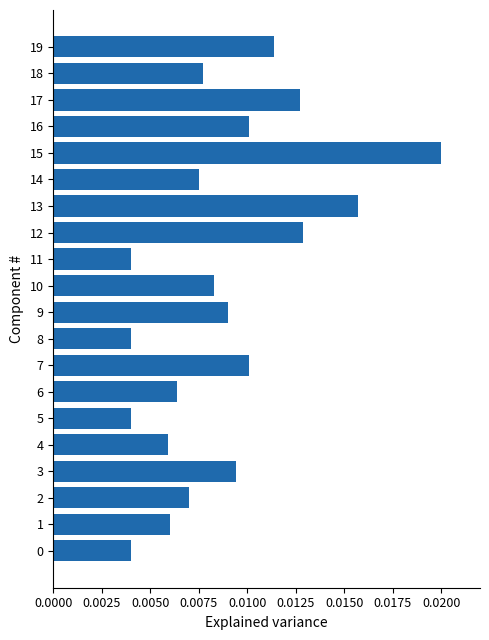

At which category does the chart reach its peak across all series?

15